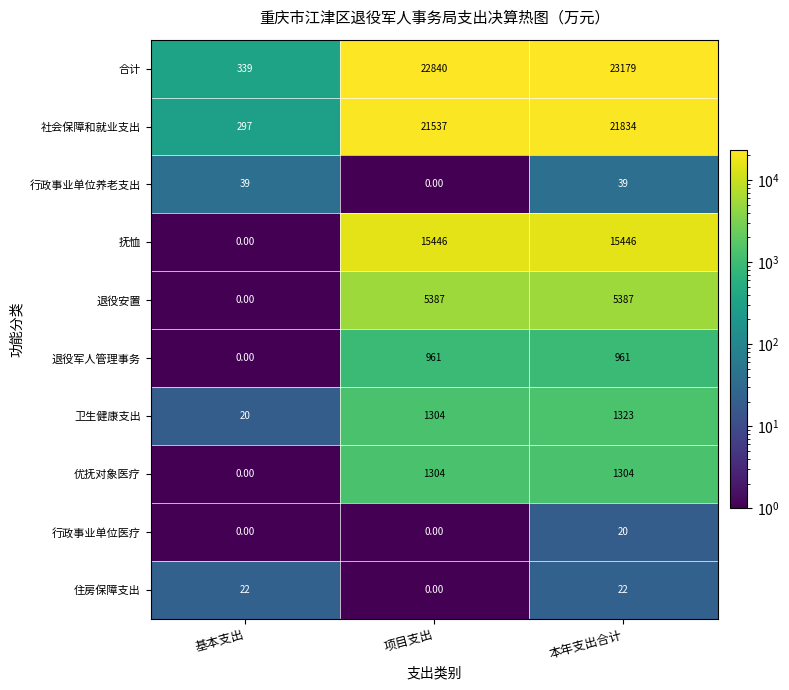

Which series has the widest spread of values?

合计